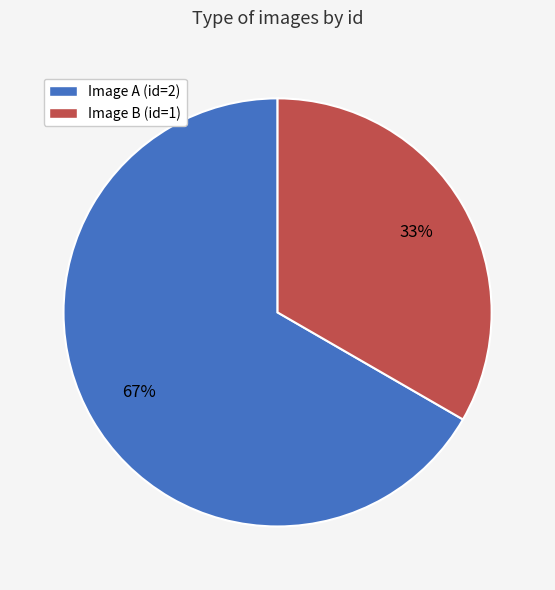

Is there a majority slice in this chart?

Yes